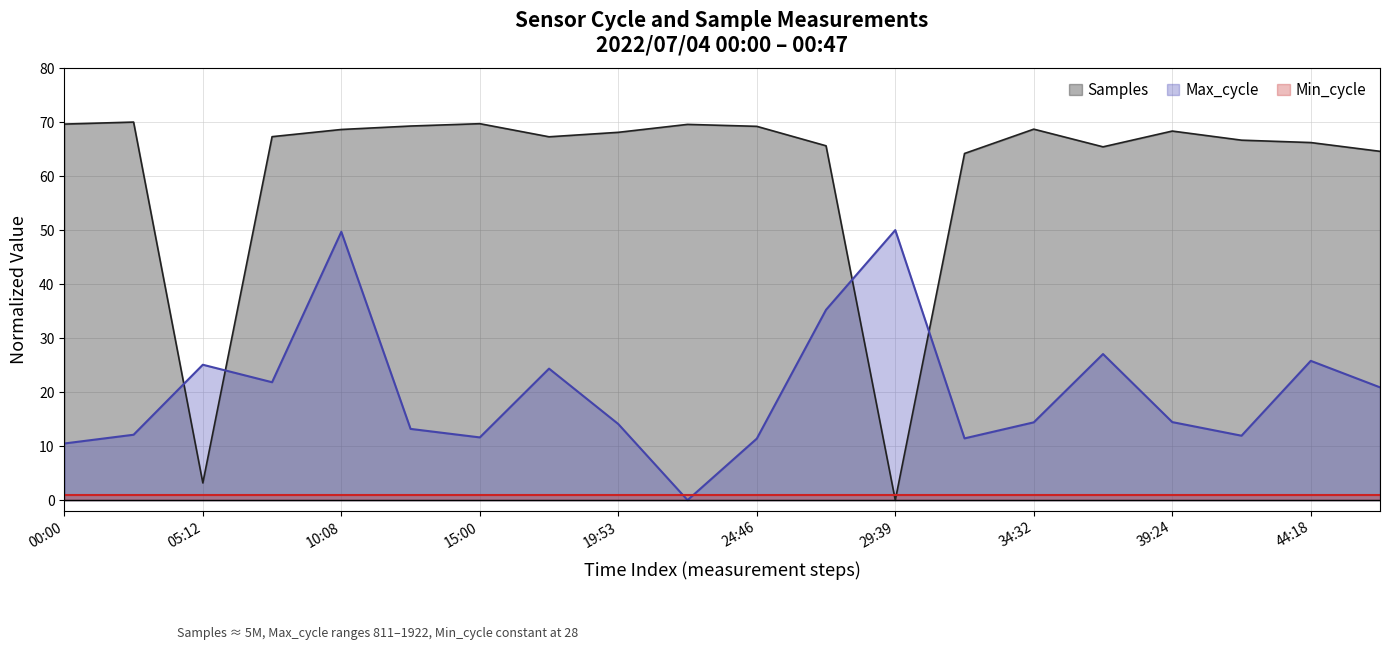

List the series in order of their overall mean, lowest first.

Min_cycle, Max_cycle, Samples